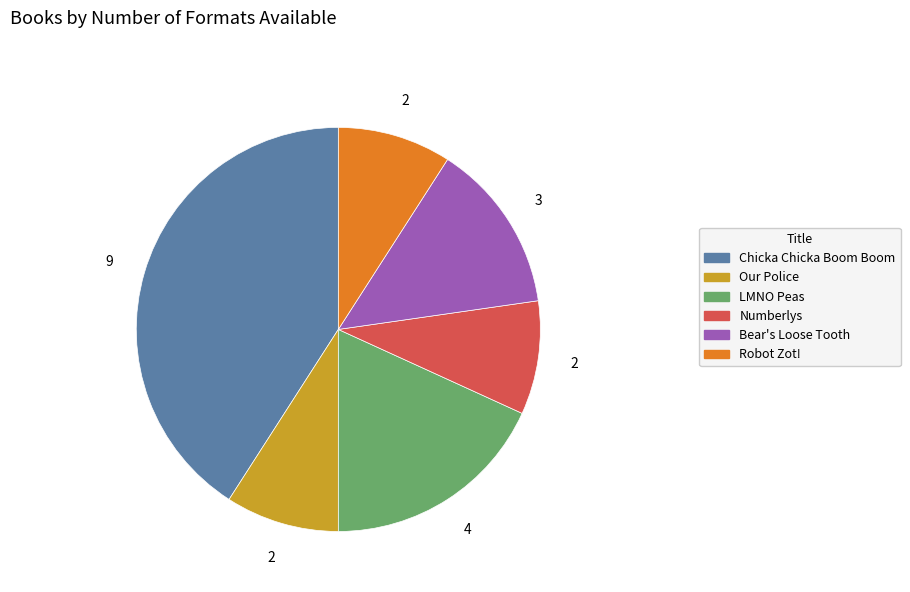

Is the sum of Chicka Chicka Boom Boom and LMNO Peas greater than half?

Yes